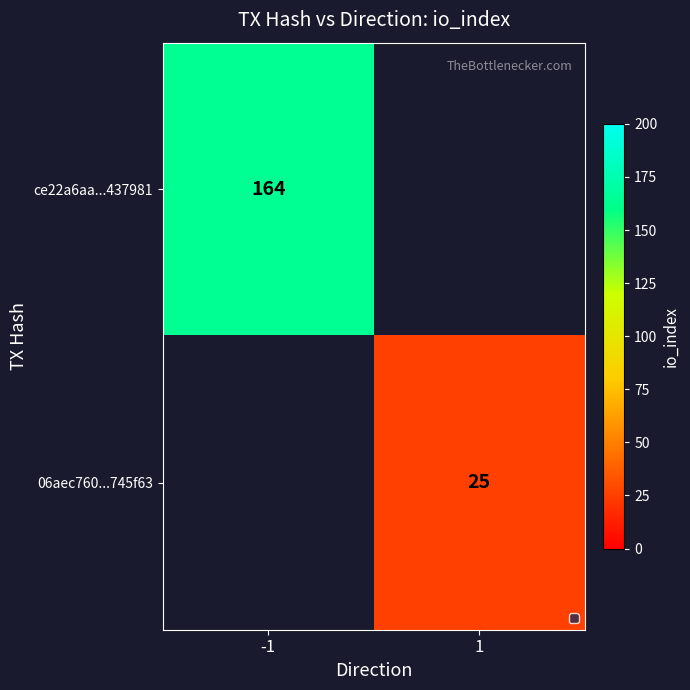

How many series are shown in this chart?

2